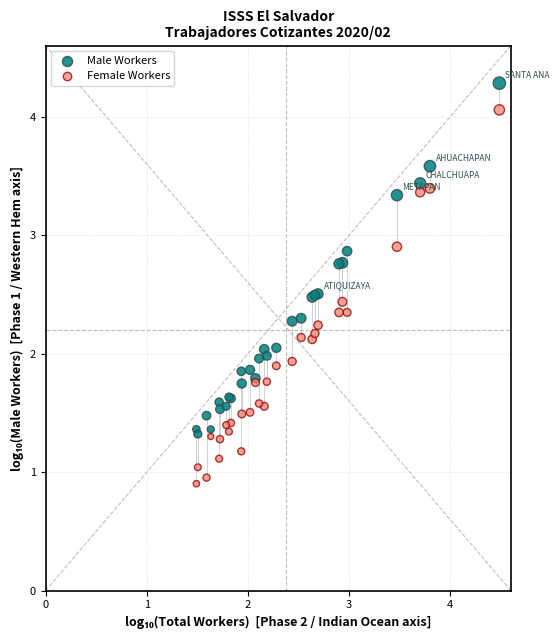

Which series reaches the maximum Y coordinate?

Male Workers